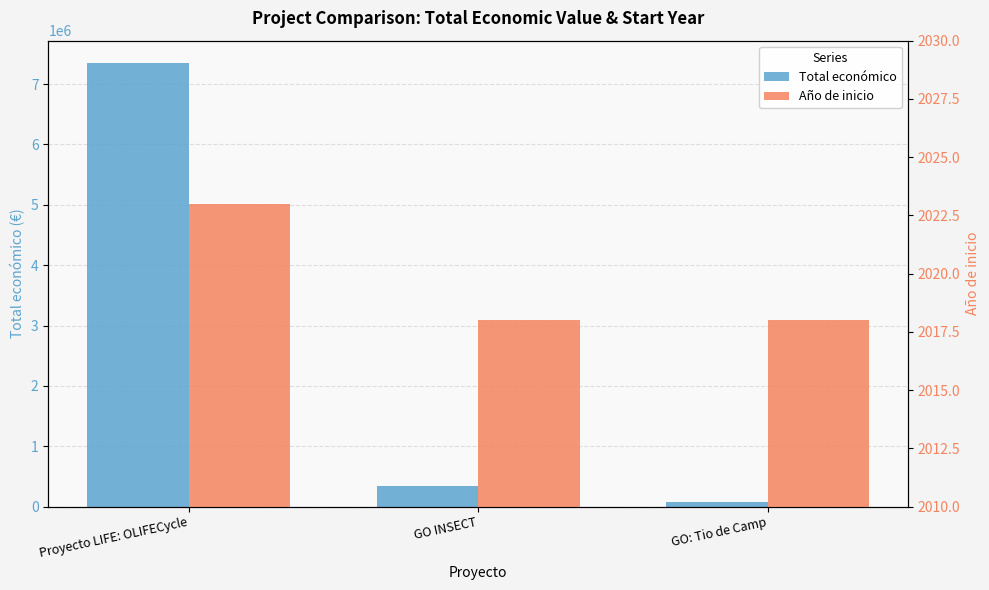

Between Proyecto LIFE: OLIFECycle and GO INSECT, which is larger?

Proyecto LIFE: OLIFECycle